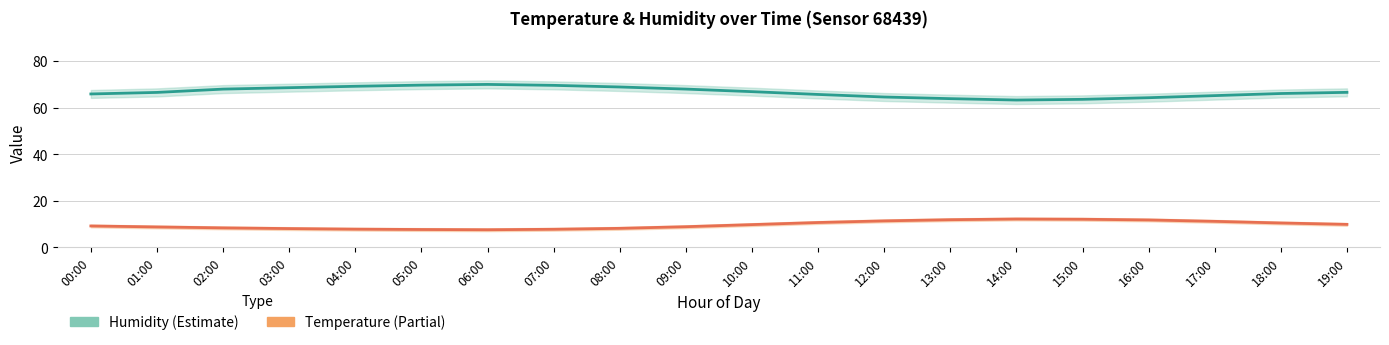

True or false: Humidity and Temperature intersect in this chart.

False